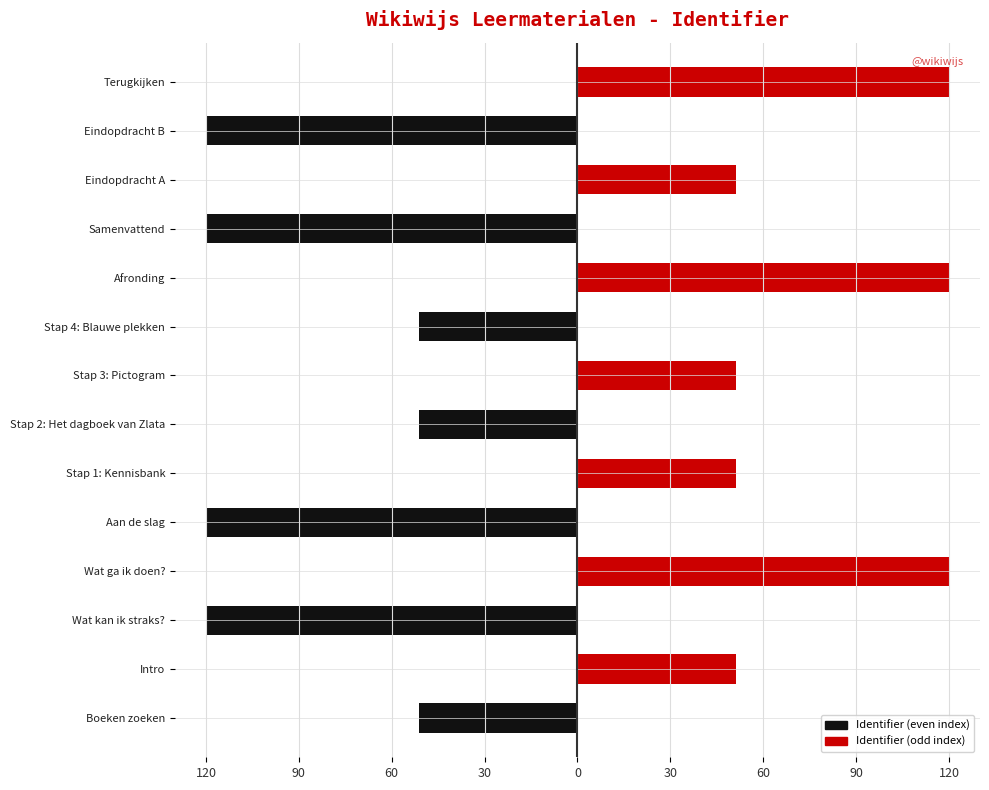

Between Stap 3: Pictogram and Intro, which is larger?

Stap 3: Pictogram